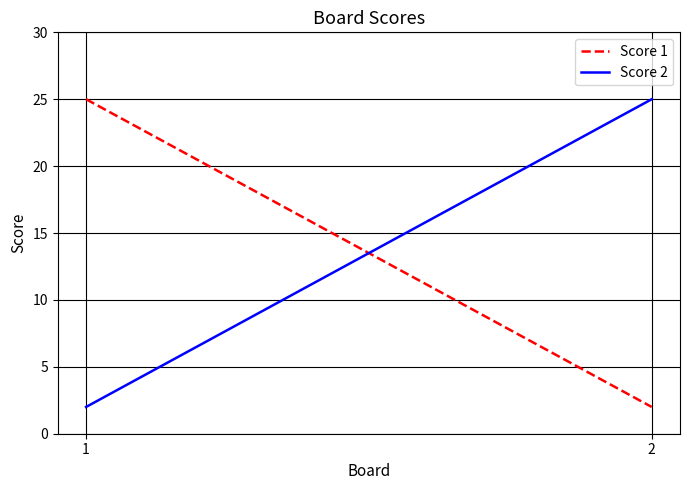

What is the difference between the maximum and minimum values in the Score 1 series?

23